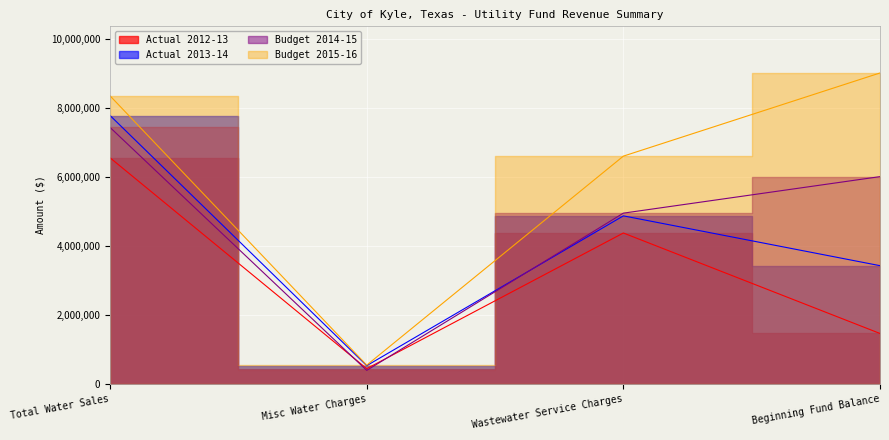

Rank the series by their maximum value, from highest to lowest.

Budget 2015-16, Actual 2013-14, Budget 2014-15, Actual 2012-13